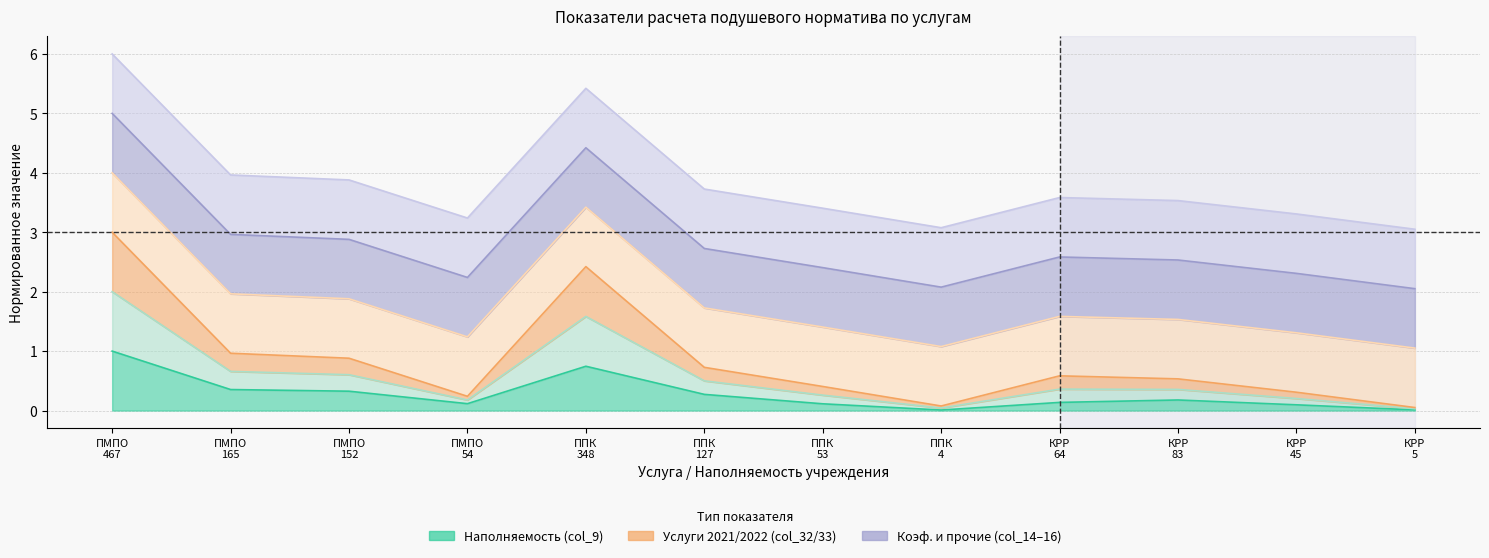

True or false: Услуги 2021 (col_32) and Услуги 2022 (col_33) intersect in this chart.

False